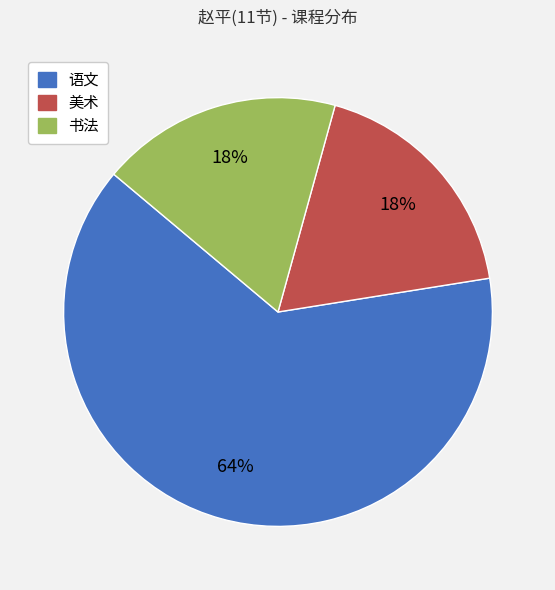

Which category has the biggest portion of the pie?

语文